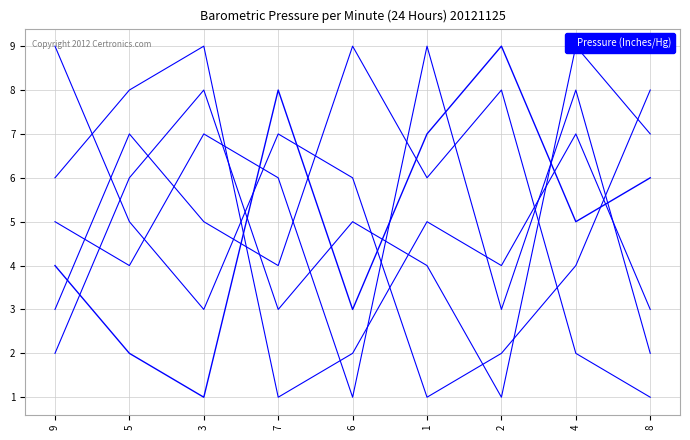

At which label does col_3 first exceed 5?

5